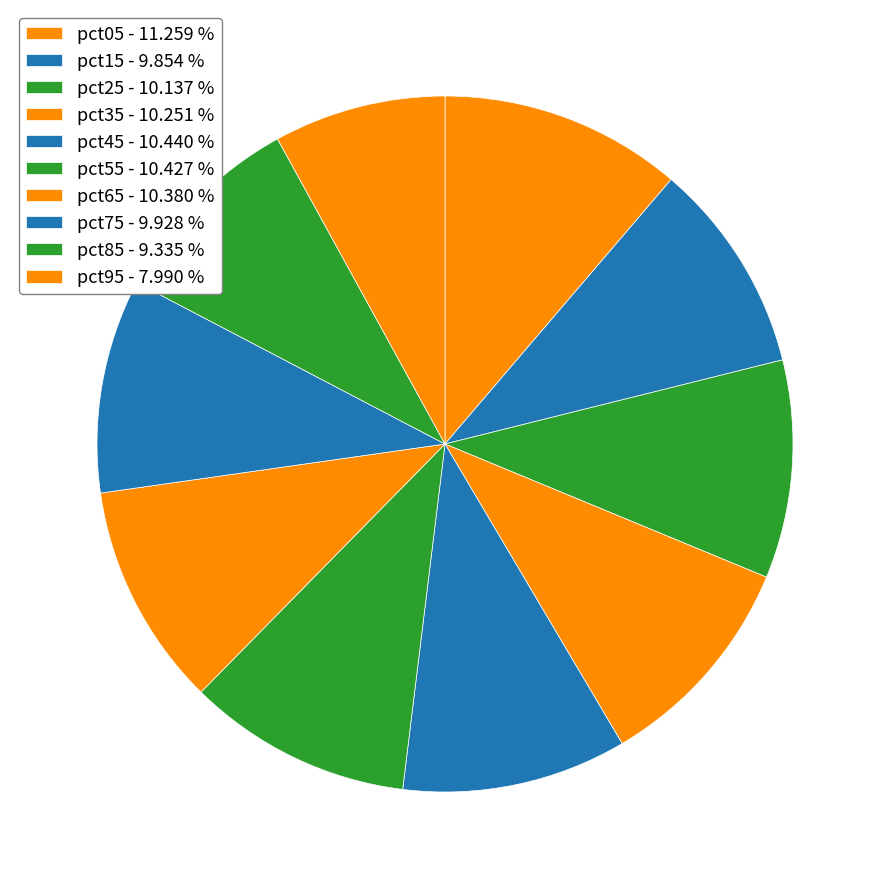

Count the number of slices in the pie.

10